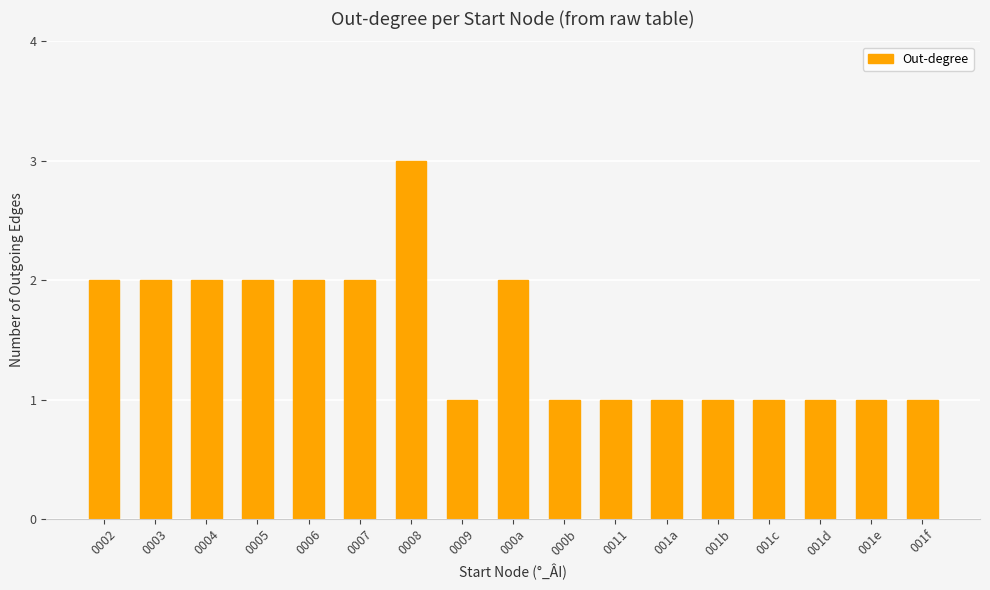

Reading right to left, extract all data points from this chart.

001f=1	001e=1	001d=1	001c=1	001b=1	001a=1	0011=1	000b=1	000a=2	0009=1	0008=3	0007=2	0006=2	0005=2	0004=2	0003=2	0002=2